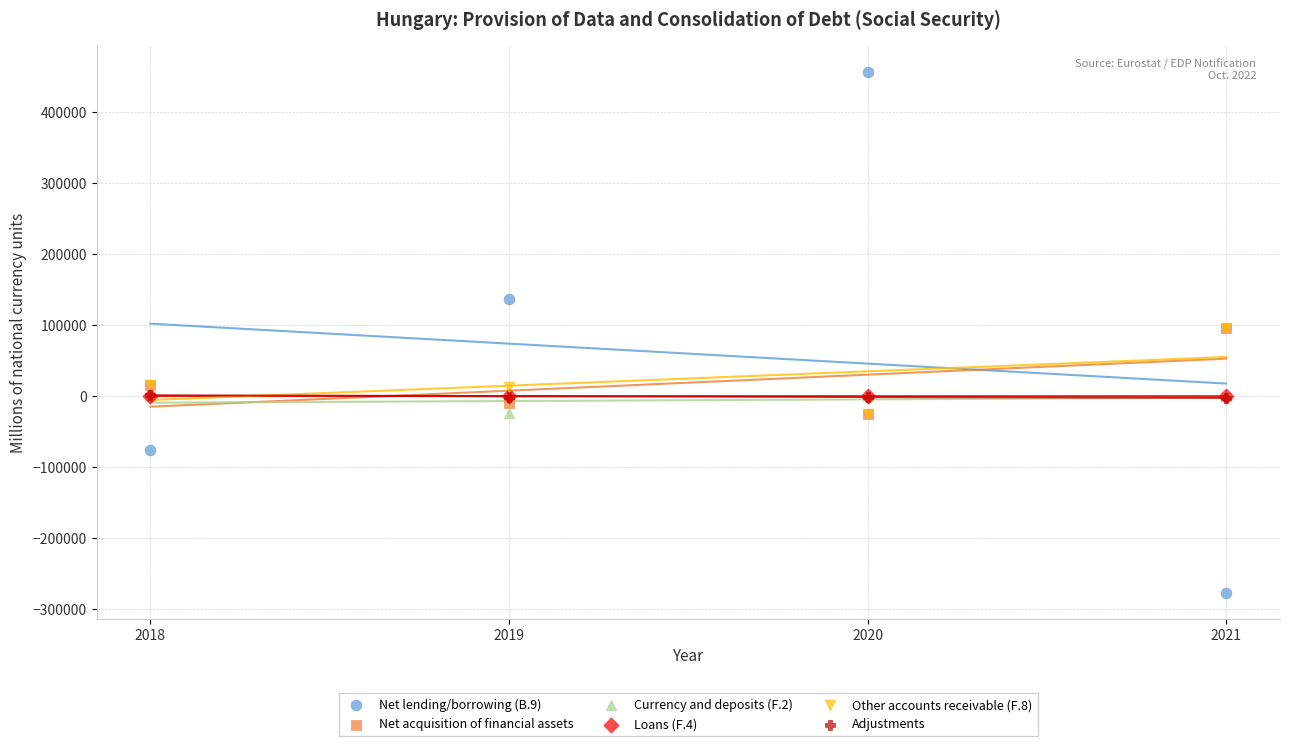

What are all the series names shown in the legend?

Net lending/borrowing (B.9), Net acquisition of financial assets, Currency and deposits (F.2), Loans (F.4), Other accounts receivable (F.8), Adjustments